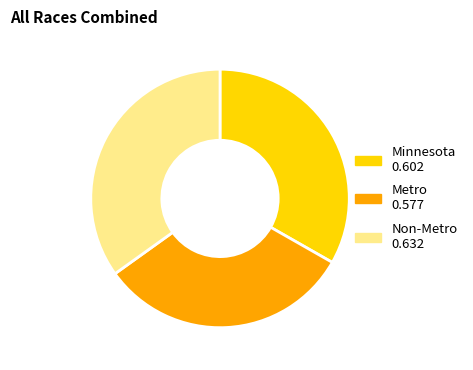

Rank the categories by value from highest to lowest.

Non-Metro, Minnesota, Metro